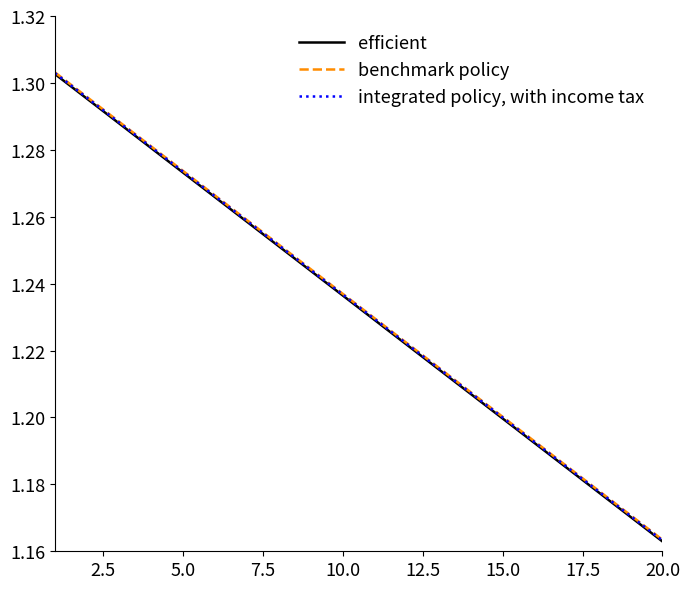

What is the difference between the maximum and minimum values in the integrated policy, with income tax series?

0.1